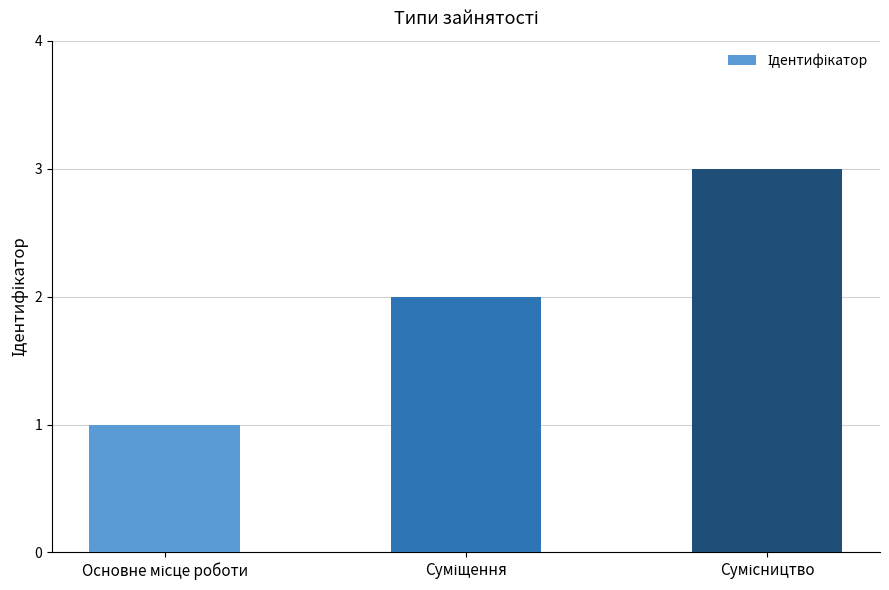

What is the maximum value shown in the chart?

3